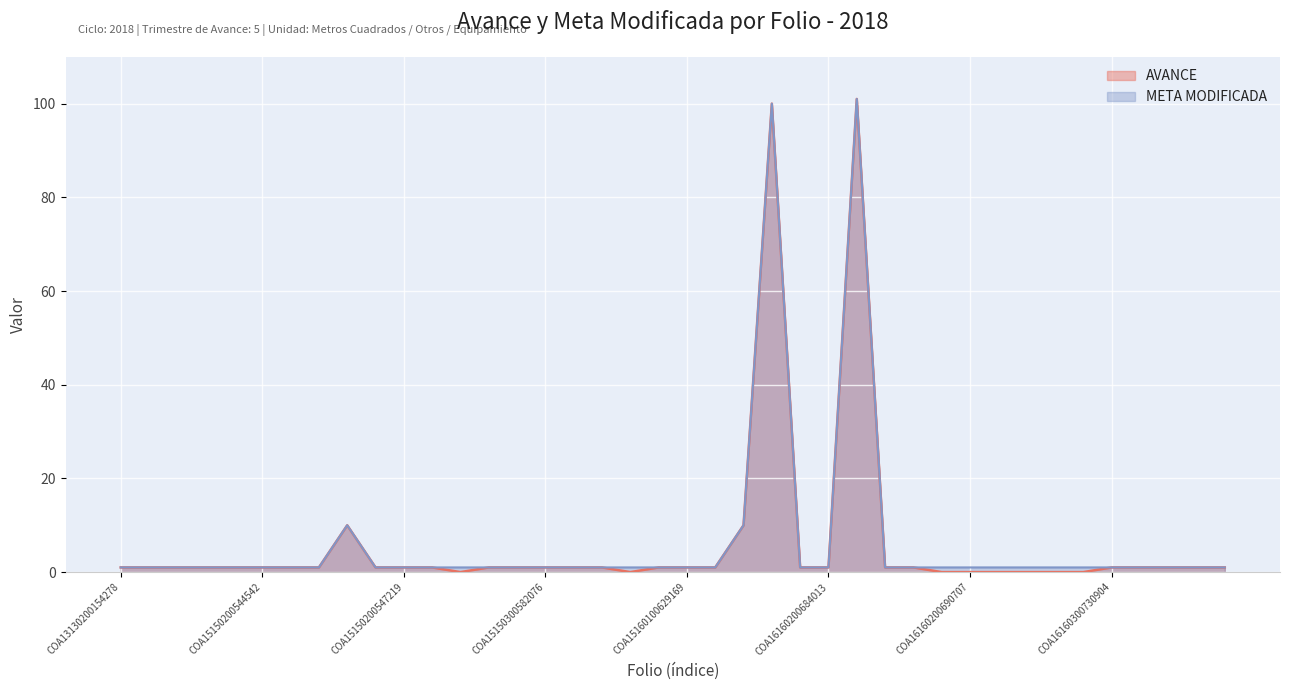

How many interior local peaks does the AVANCE series have?

3